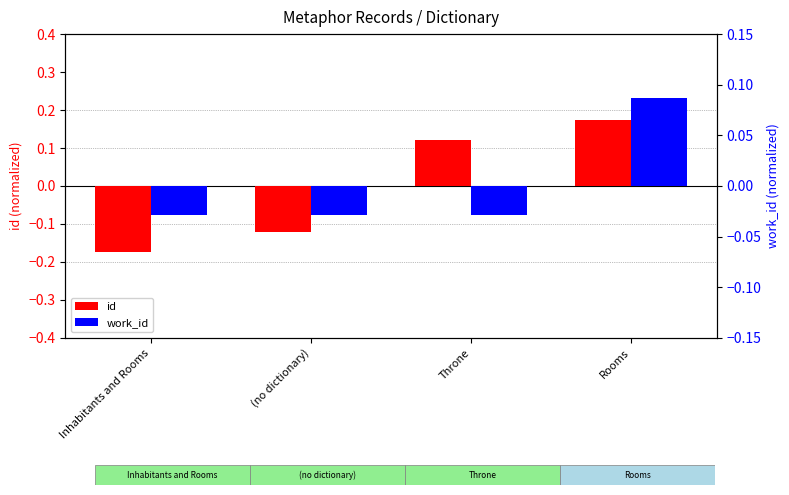

At (no dictionary), list the series in order from largest to smallest.

work_id, id